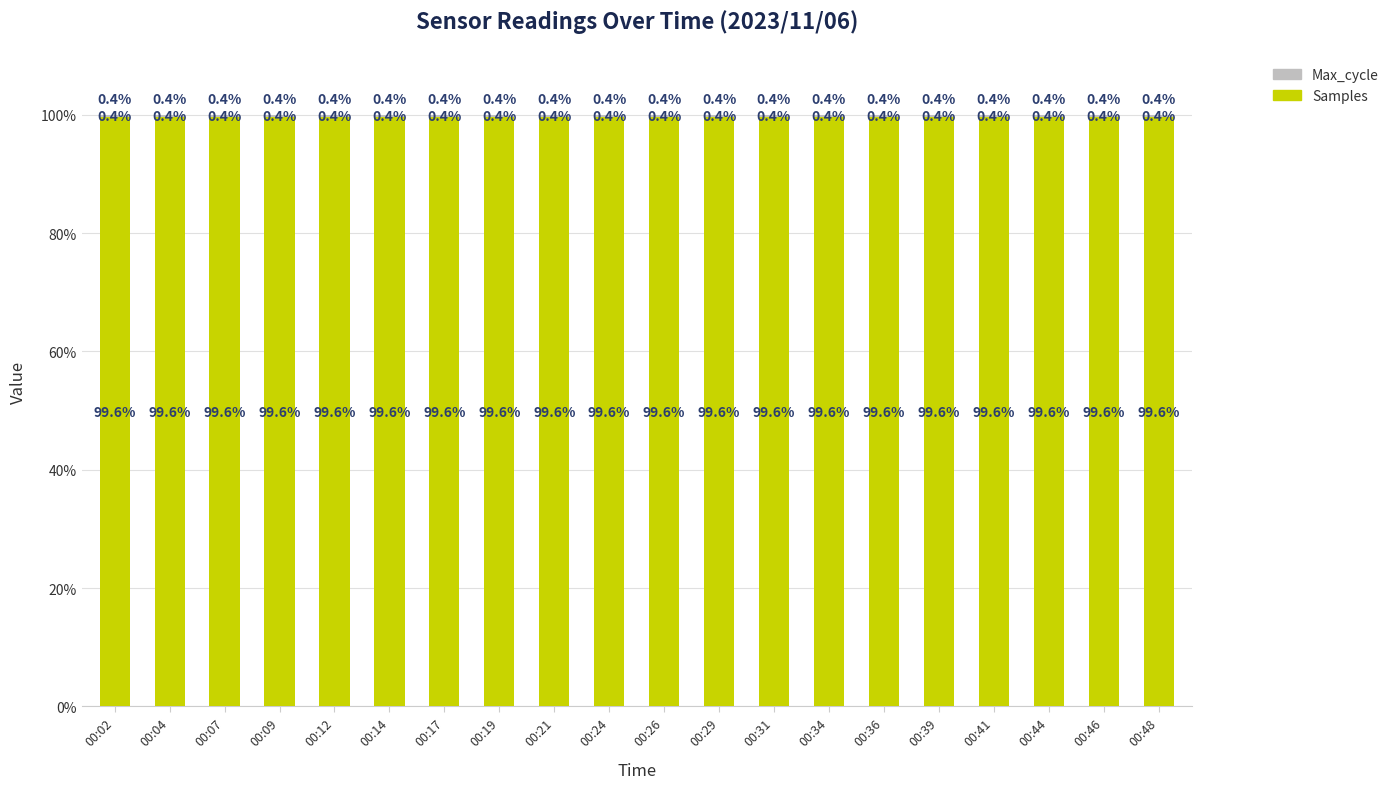

What is the sum of all Samples values?

1992.0